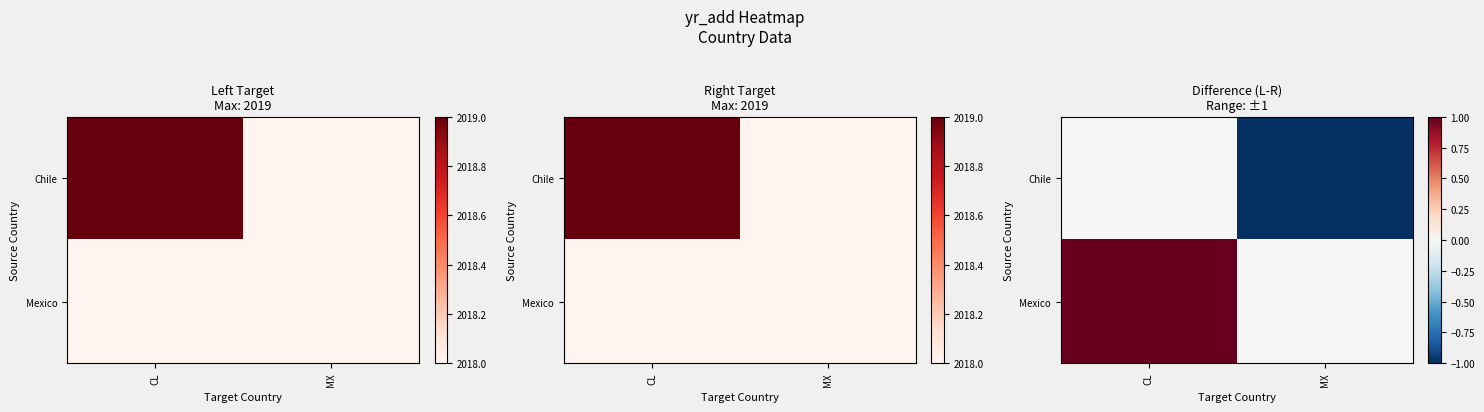

How many Mexico values are between 0 and 1?

2